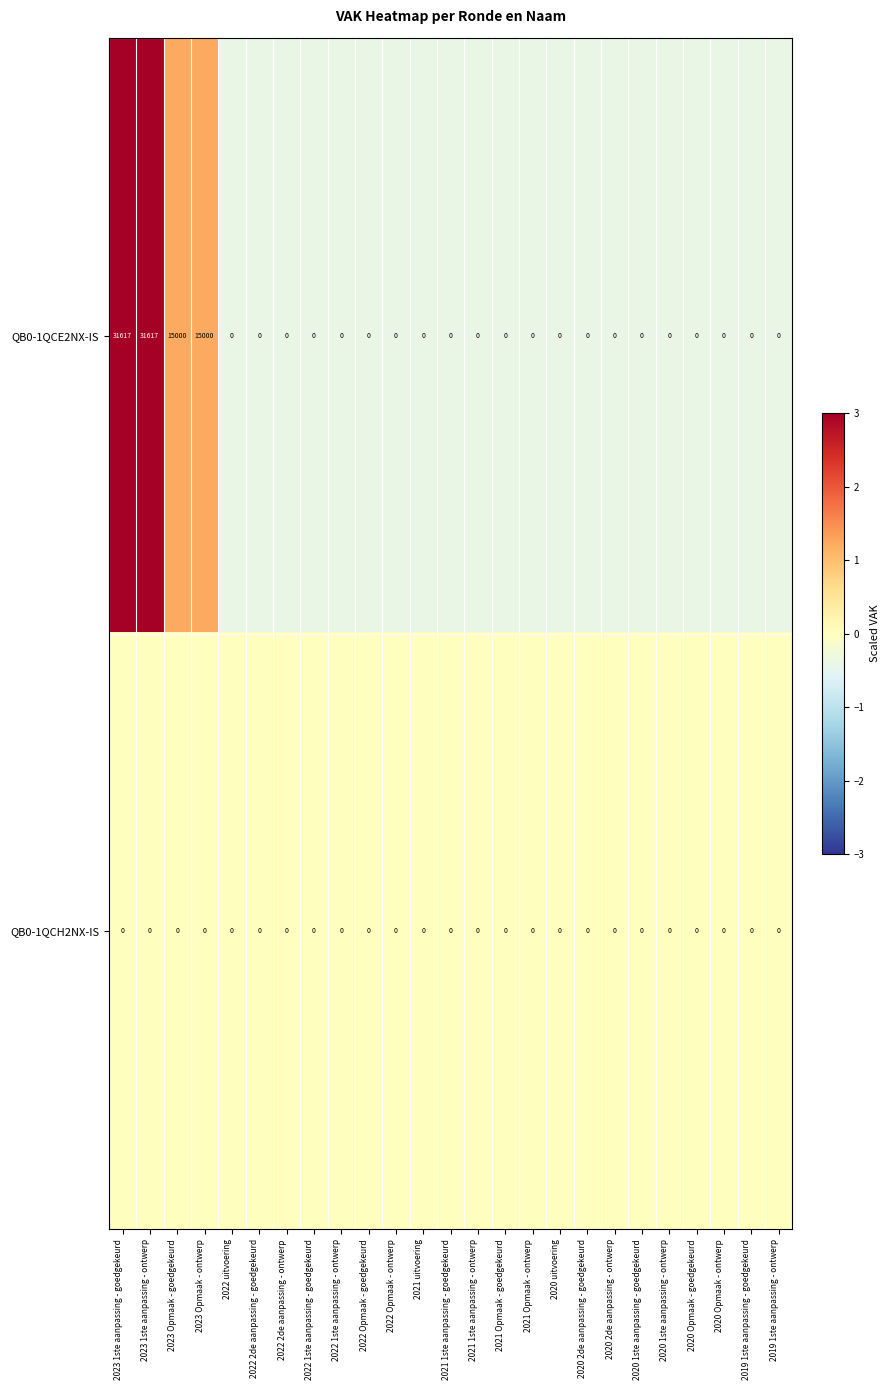

What is the difference between the maximum and minimum values in the QB0-1QCE2NX-IS series?

31617